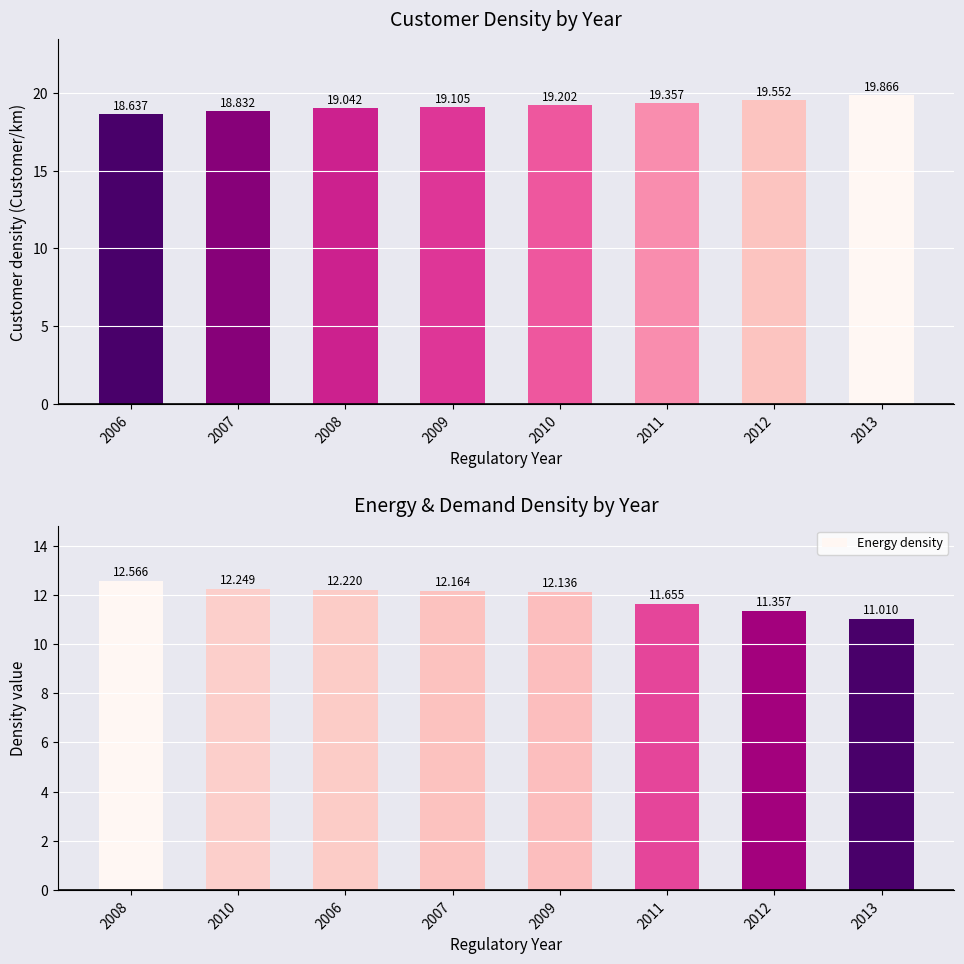

Which category has the lowest value in the Energy density series?

2013